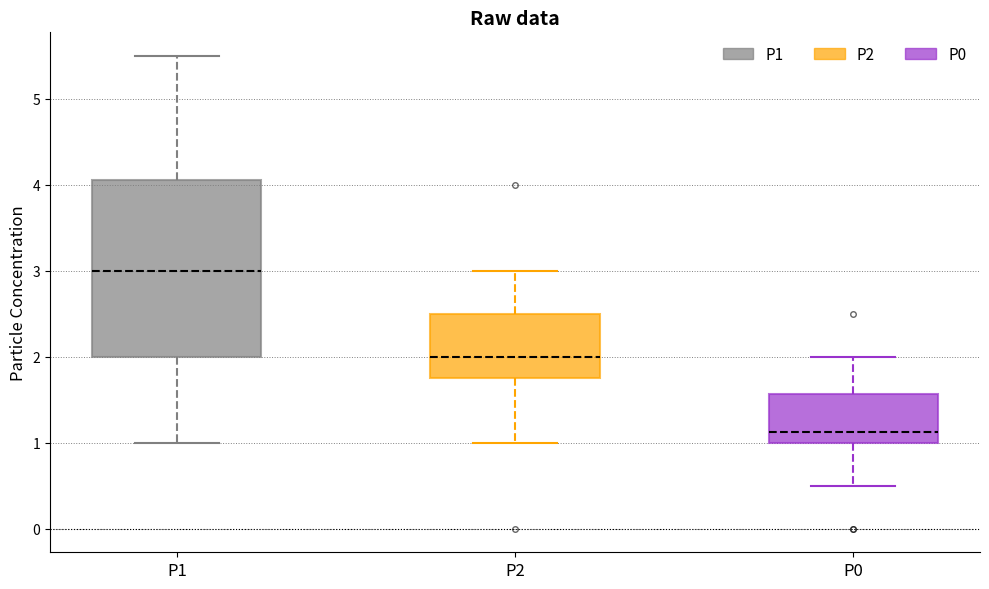

Reading left to right, read every box against the y-axis: the position of its median line, the range the box covers, and the ends of its whiskers. The values are not printed on the chart, so give them approximately, as read against the axis.

P1: median 3.0, box 2.0 to 4.1, whiskers 1.0 to 5.5
P2: median 2.0, box 1.8 to 2.5, whiskers 1.0 to 3.0
P0: median 1.1, box 1.0 to 1.6, whiskers 0.5 to 2.0